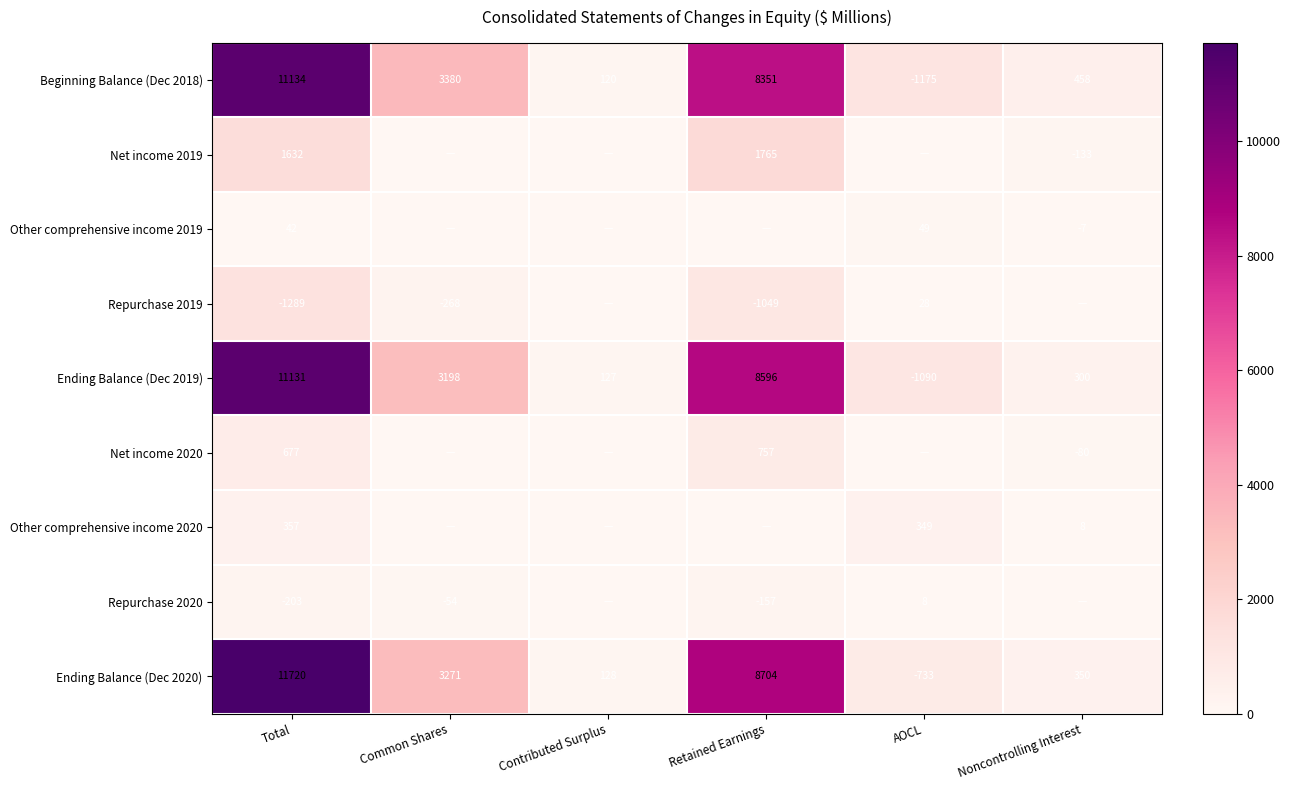

What value does the Ending Balance (Dec 2019) series have at Retained Earnings?

8596